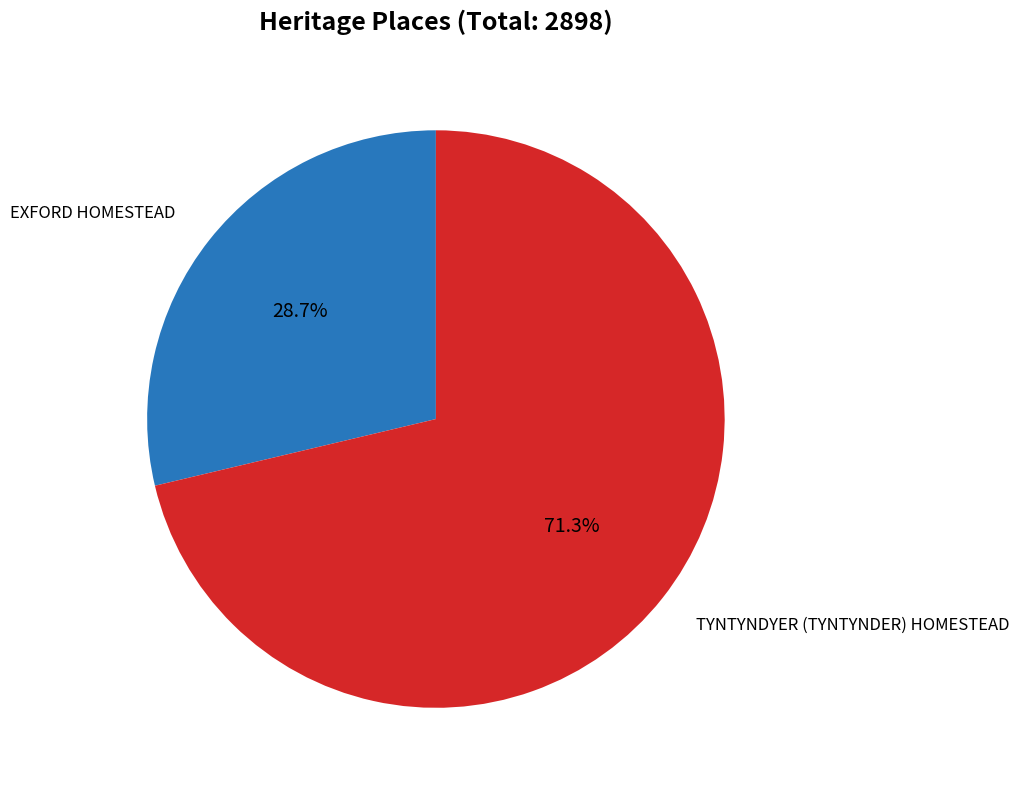

Which slice is the largest?

TYNTYNDYER (TYNTYNDER) HOMESTEAD